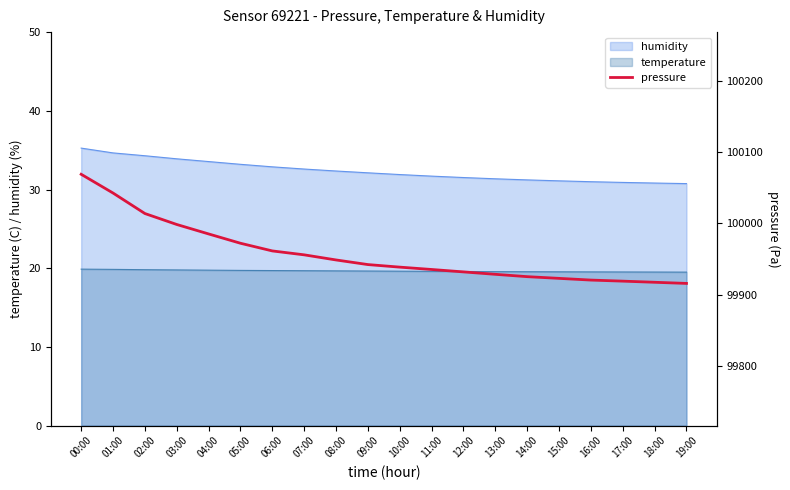

Between 02:00 and 04:00, which is larger?

02:00